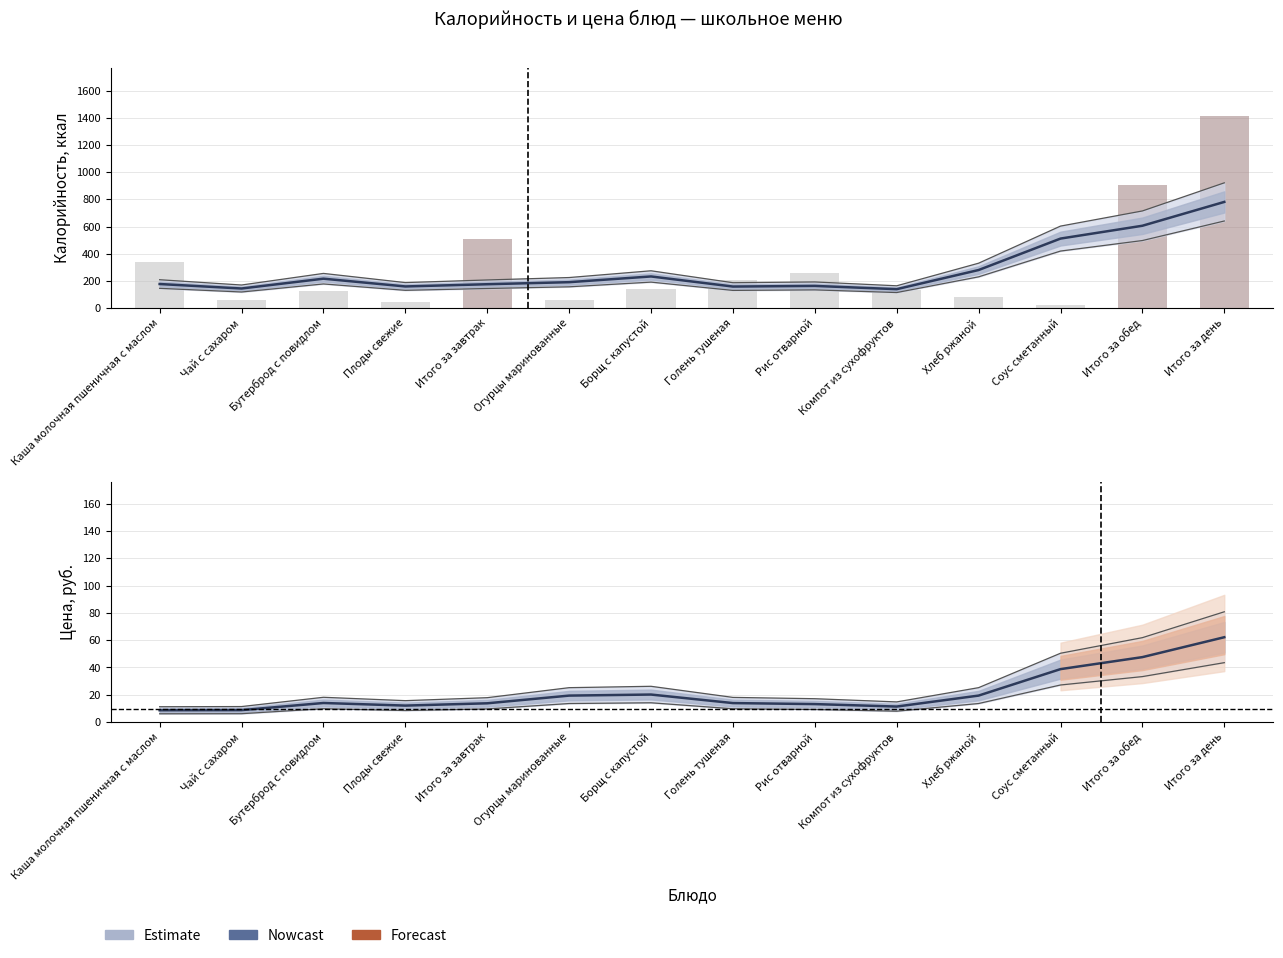

What is the value of the Калорийность (сглаж.) bar at the 13th from the left?

605.8